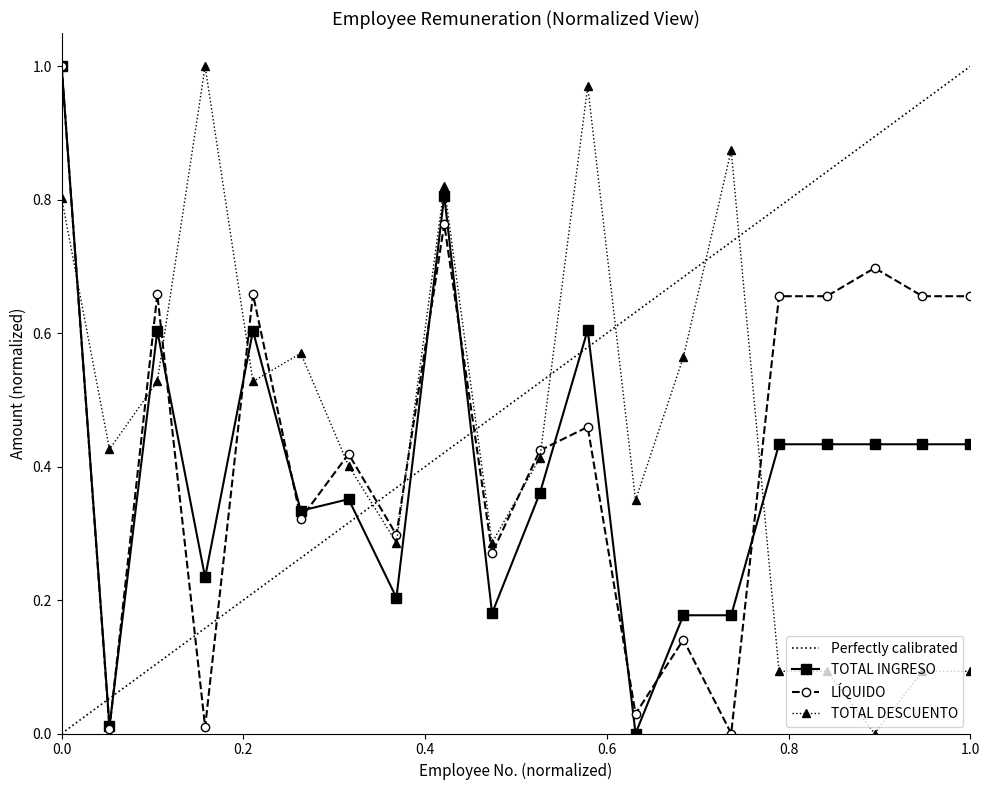

True or false: TOTAL INGRESO and TOTAL DESCUENTO intersect in this chart.

True